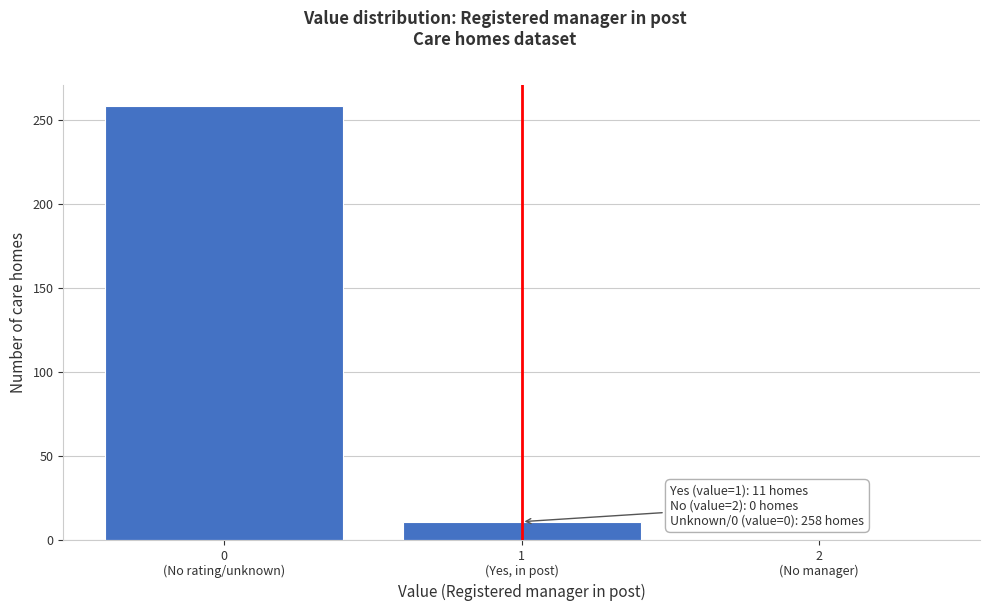

What is the maximum value shown in the chart?

258